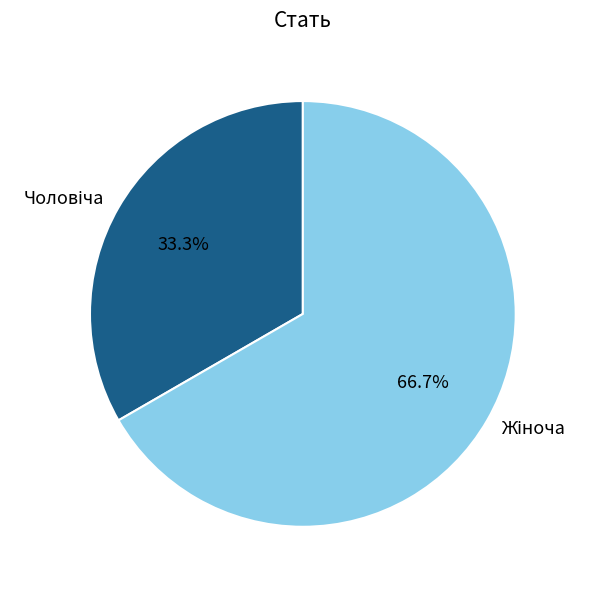

Is there any slice that represents more than half of the pie?

Yes